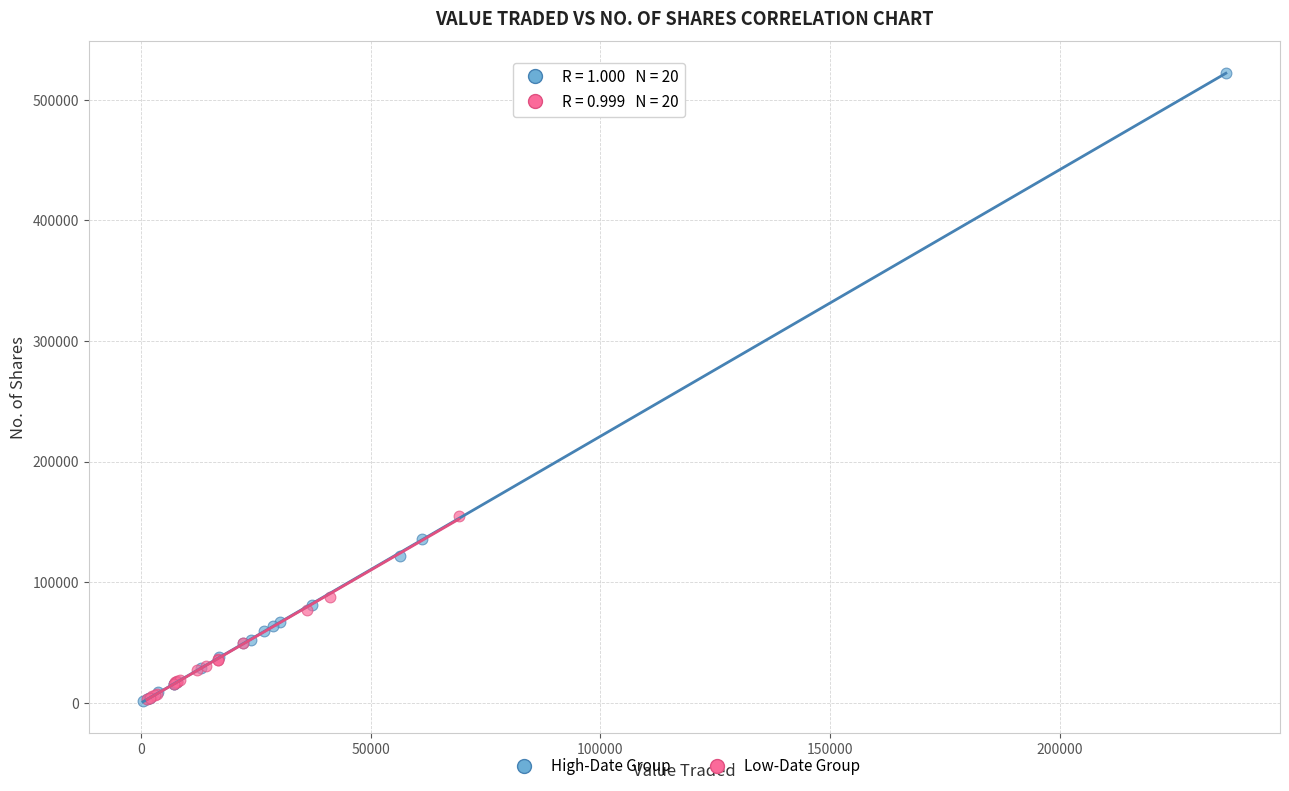

Which series reaches the maximum Y coordinate?

High-Date Group